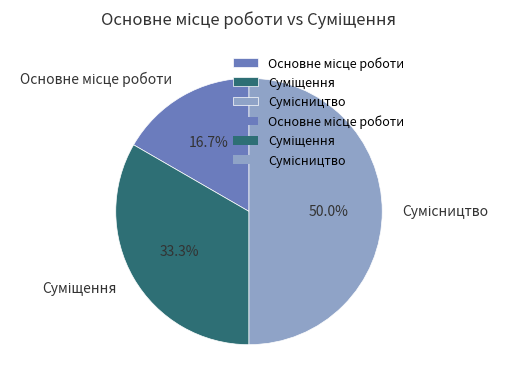

Rank the categories by value from highest to lowest.

Сумісництво, Суміщення, Основне місце роботи